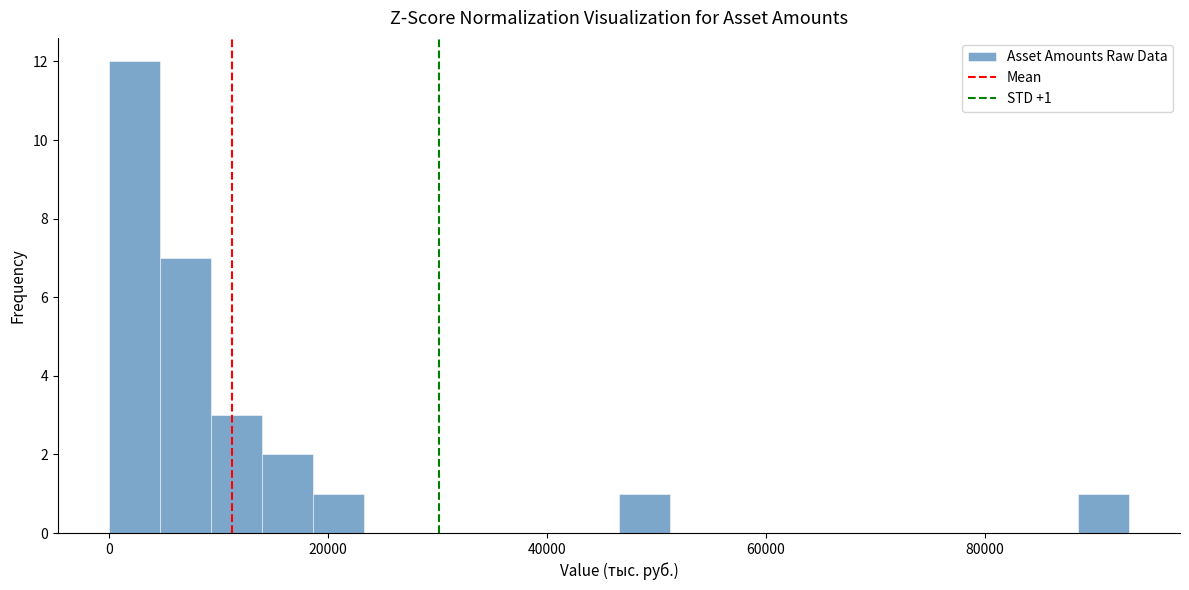

Read against the x-axis, roughly where is the centre of the tallest bar?

2000